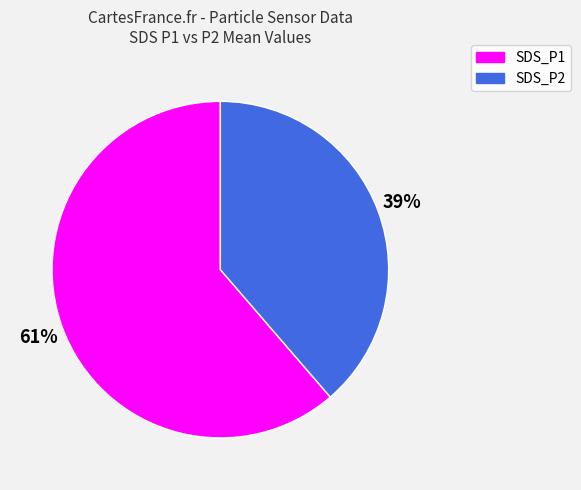

Rank the categories by value from lowest to highest.

SDS_P2, SDS_P1